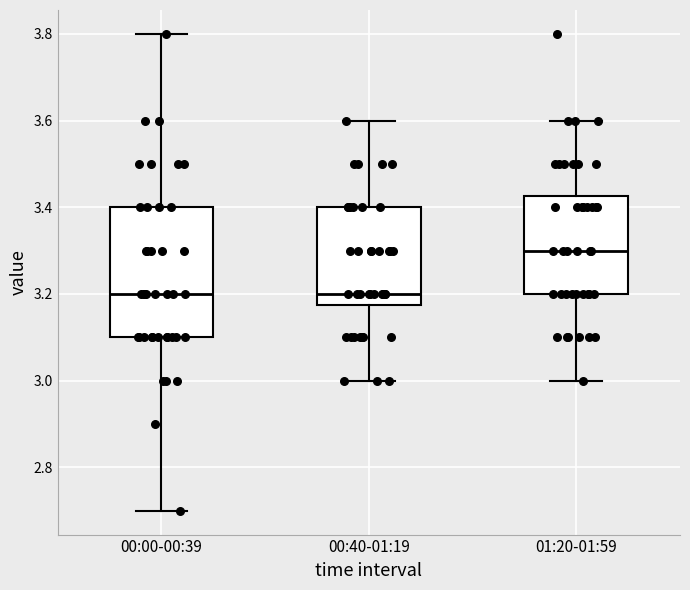

Where does the upper whisker of the box for 01:20-01:59 end on the y-axis? The values are not printed on the chart, so give them approximately, as read against the axis.

3.60